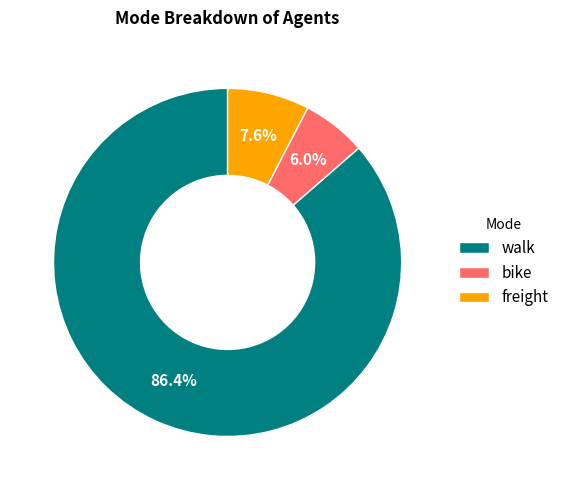

What percentage is the freight slice, to the nearest percent?

8%